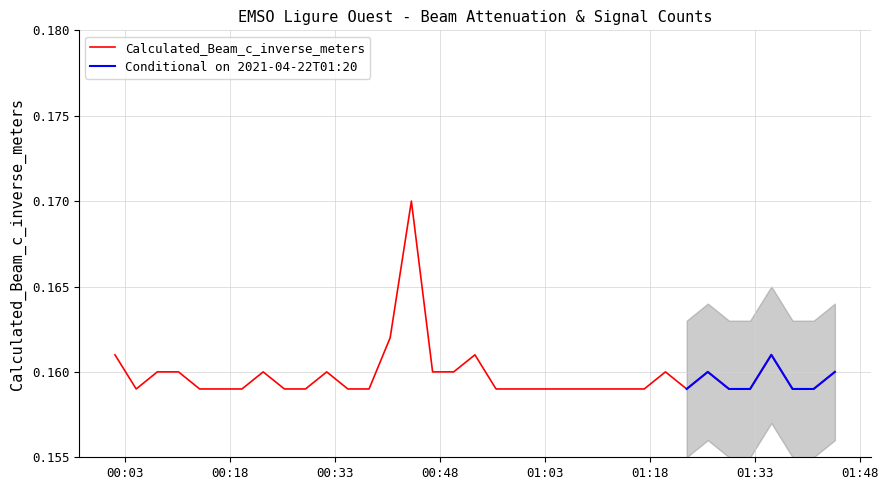

Rank the categories by value from lowest to highest.

2021-04-22T00:04:33, 2021-04-22T00:13:37, 2021-04-22T00:16:39, 2021-04-22T00:19:40, 2021-04-22T00:25:44, 2021-04-22T00:28:45, 2021-04-22T00:34:48, 2021-04-22T00:37:50, 2021-04-22T00:55:59, 2021-04-22T00:59:01, 2021-04-22T01:02:03, 2021-04-22T01:05:04, 2021-04-22T01:08:06, 2021-04-22T01:11:07, 2021-04-22T01:14:09, 2021-04-22T01:17:10, 2021-04-22T01:23:14, 2021-04-22T01:29:17, 2021-04-22T01:32:18, 2021-04-22T01:38:22, 2021-04-22T01:41:23, 2021-04-22T00:07:34, 2021-04-22T00:10:36, 2021-04-22T00:22:42, 2021-04-22T00:31:47, 2021-04-22T00:46:55, 2021-04-22T00:49:56, 2021-04-22T01:20:12, 2021-04-22T01:26:15, 2021-04-22T01:44:25, 2021-04-22T00:01:31, 2021-04-22T00:52:58, 2021-04-22T01:35:20, 2021-04-22T00:40:51, 2021-04-22T00:43:53